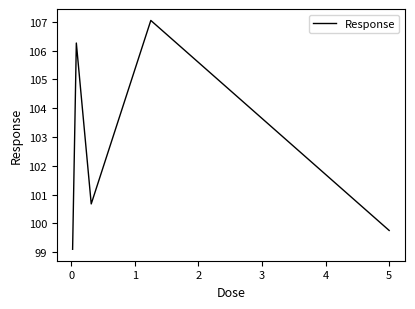

What is the difference between the maximum and minimum values?

7.9